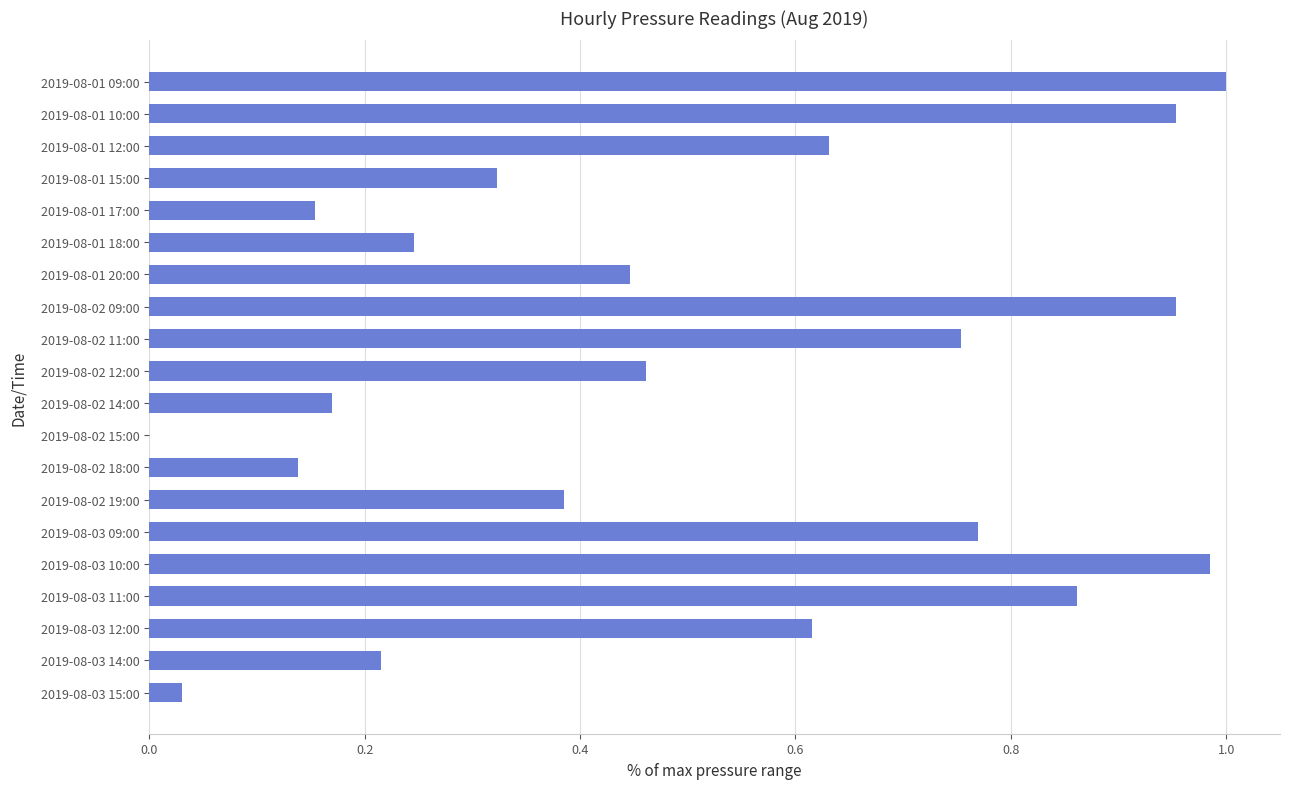

Which has a higher value, 2019-08-03 12:00 or 2019-08-02 12:00?

2019-08-03 12:00